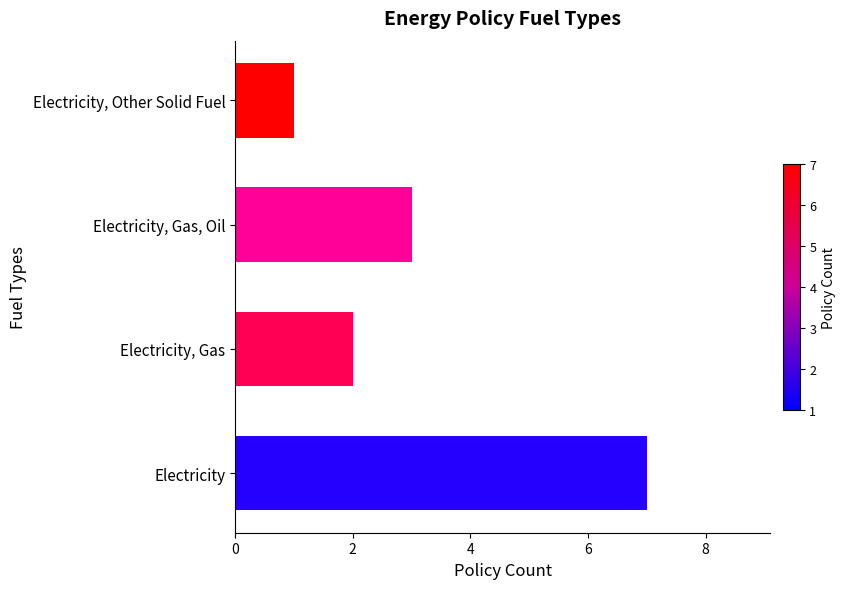

Rank the categories by value from lowest to highest.

Electricity, Other Solid Fuel, Electricity, Gas, Electricity, Gas, Oil, Electricity